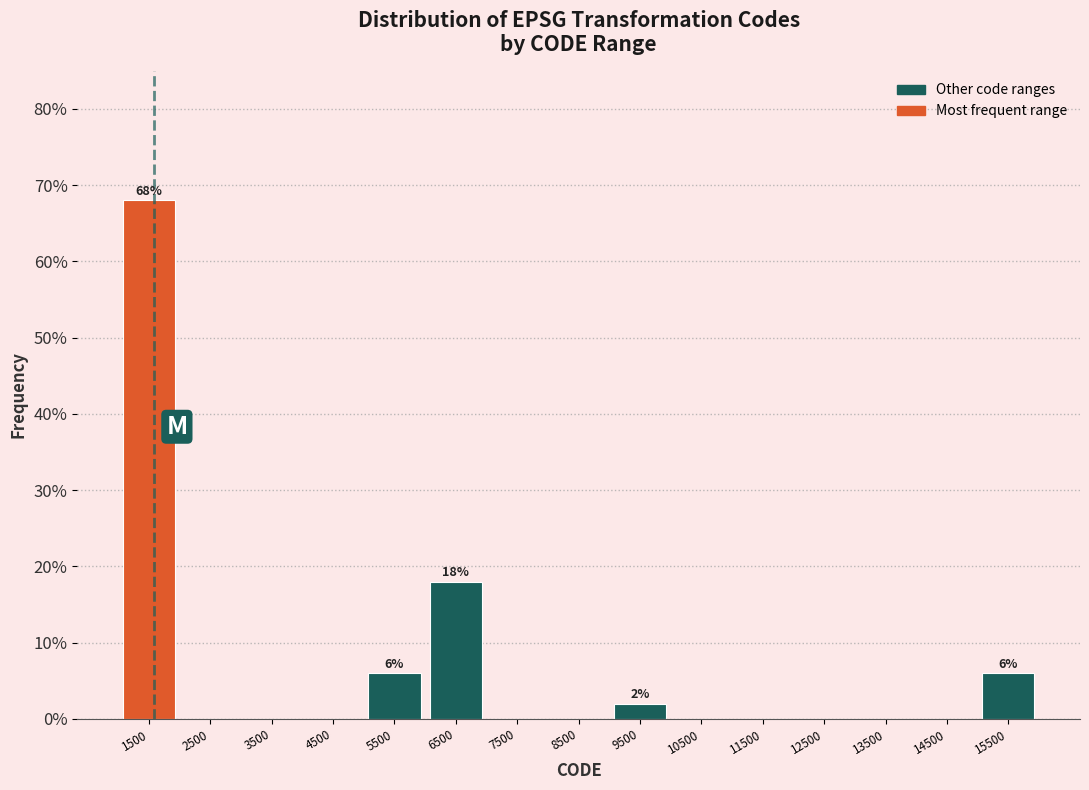

Which range on the x-axis has the tallest bar?

1000 to 2000